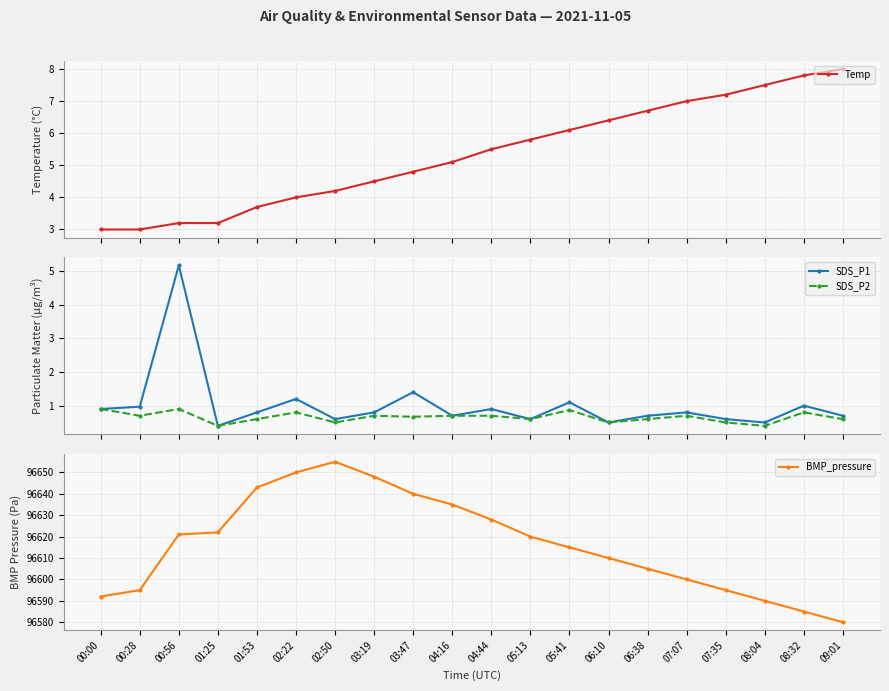

Does the chart display data point markers on the line(s)?

Yes